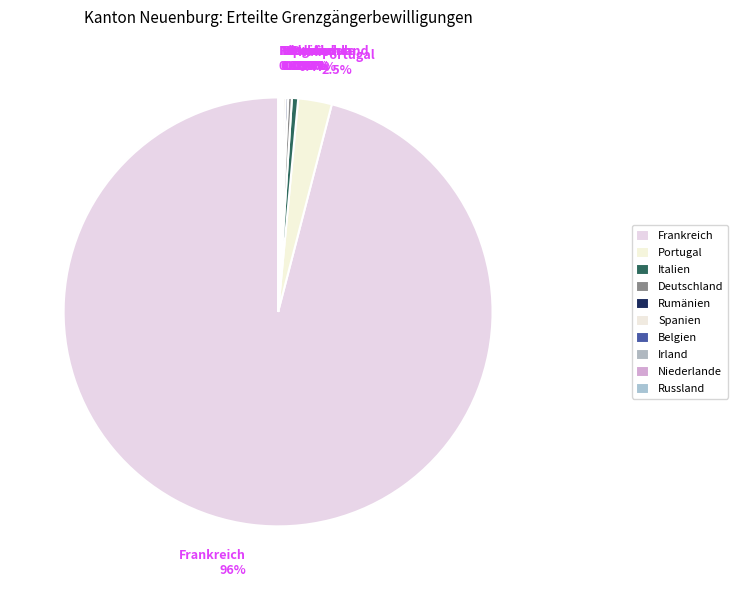

Approximately how many times larger is the value at Frankreich compared to Deutschland?

341.3